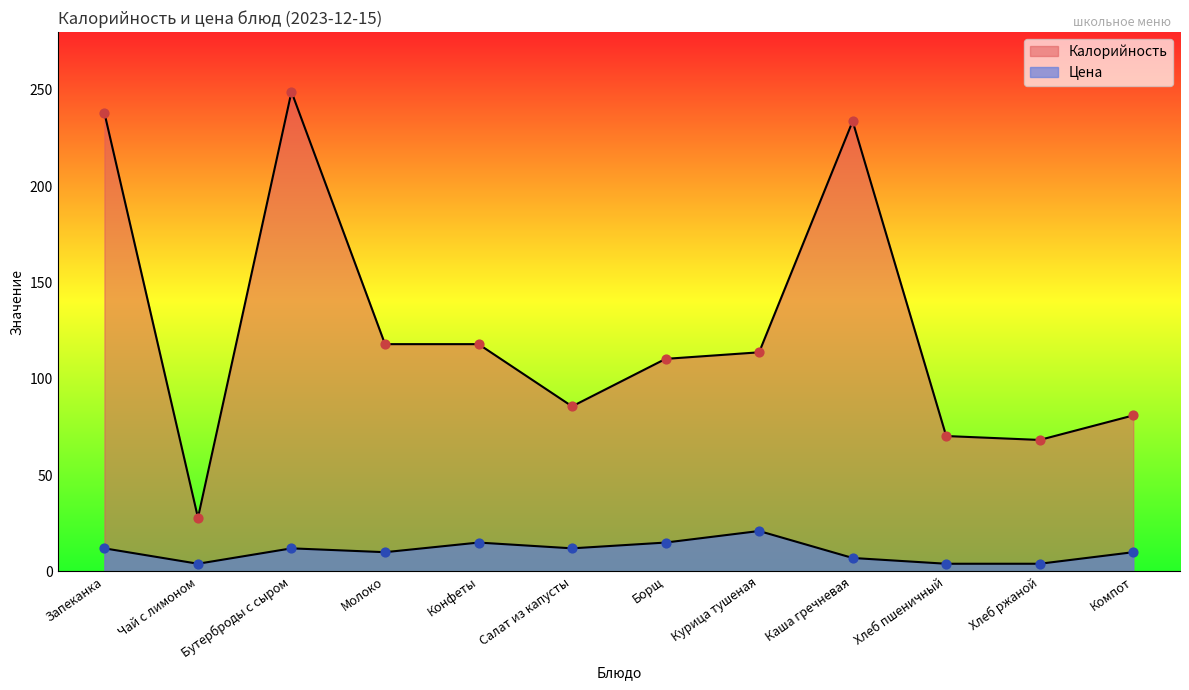

Which series has the widest spread of Y values?

Калорийность